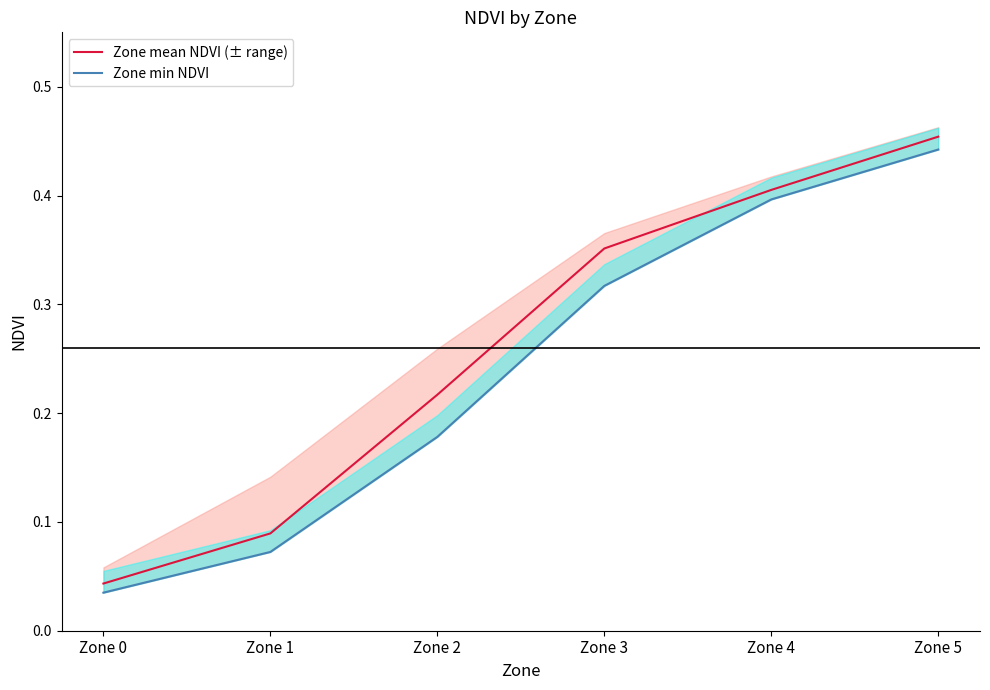

The Zone min NDVI series shows 0.7 at Zone 5. True or false?

False